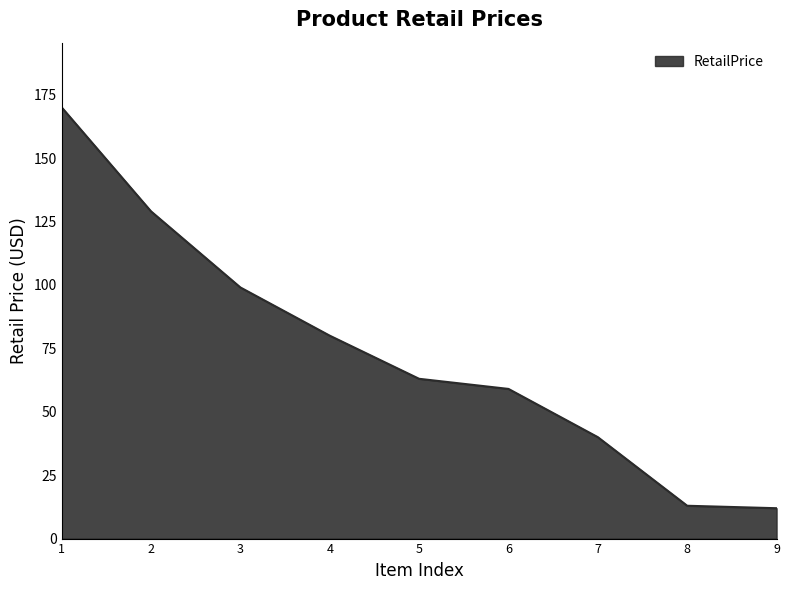

The value at 1 is 170.0. True or false?

True